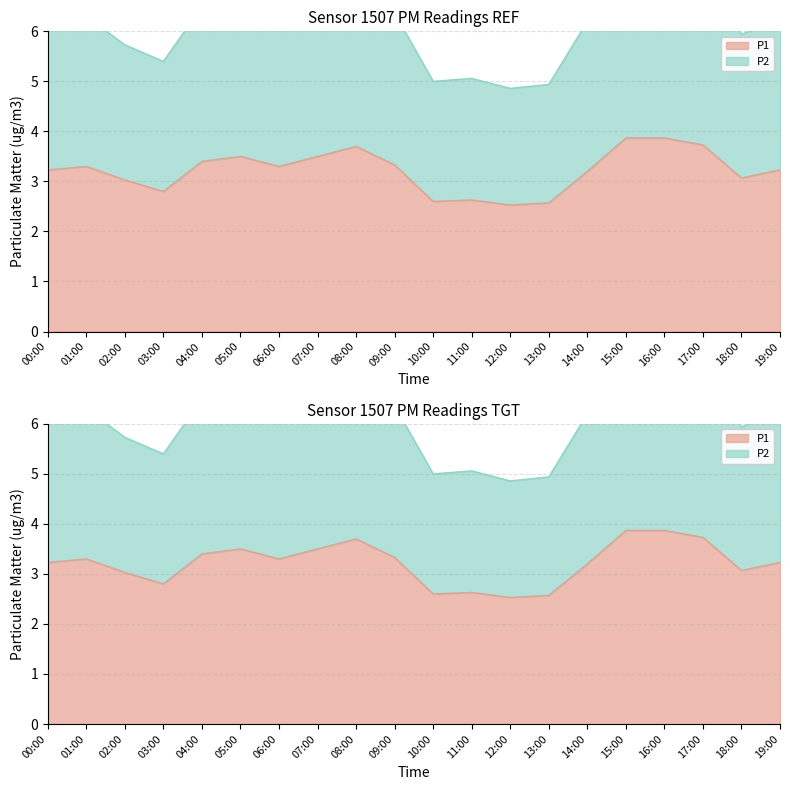

What is the value of the P1 point at the 1st from the left?

3.2